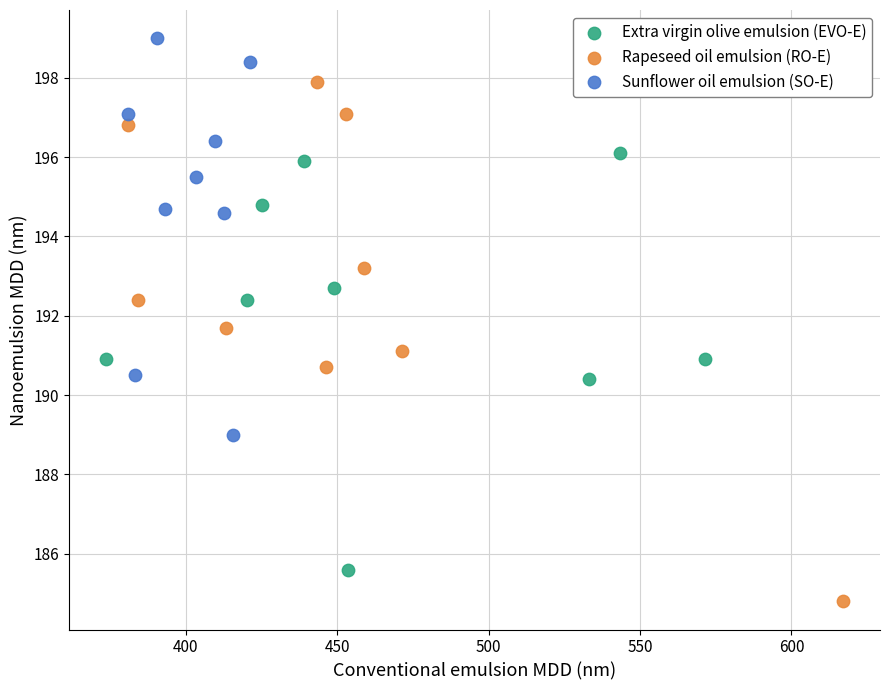

Which series has the widest spread of Y values?

Rapeseed oil emulsion (RO-E)